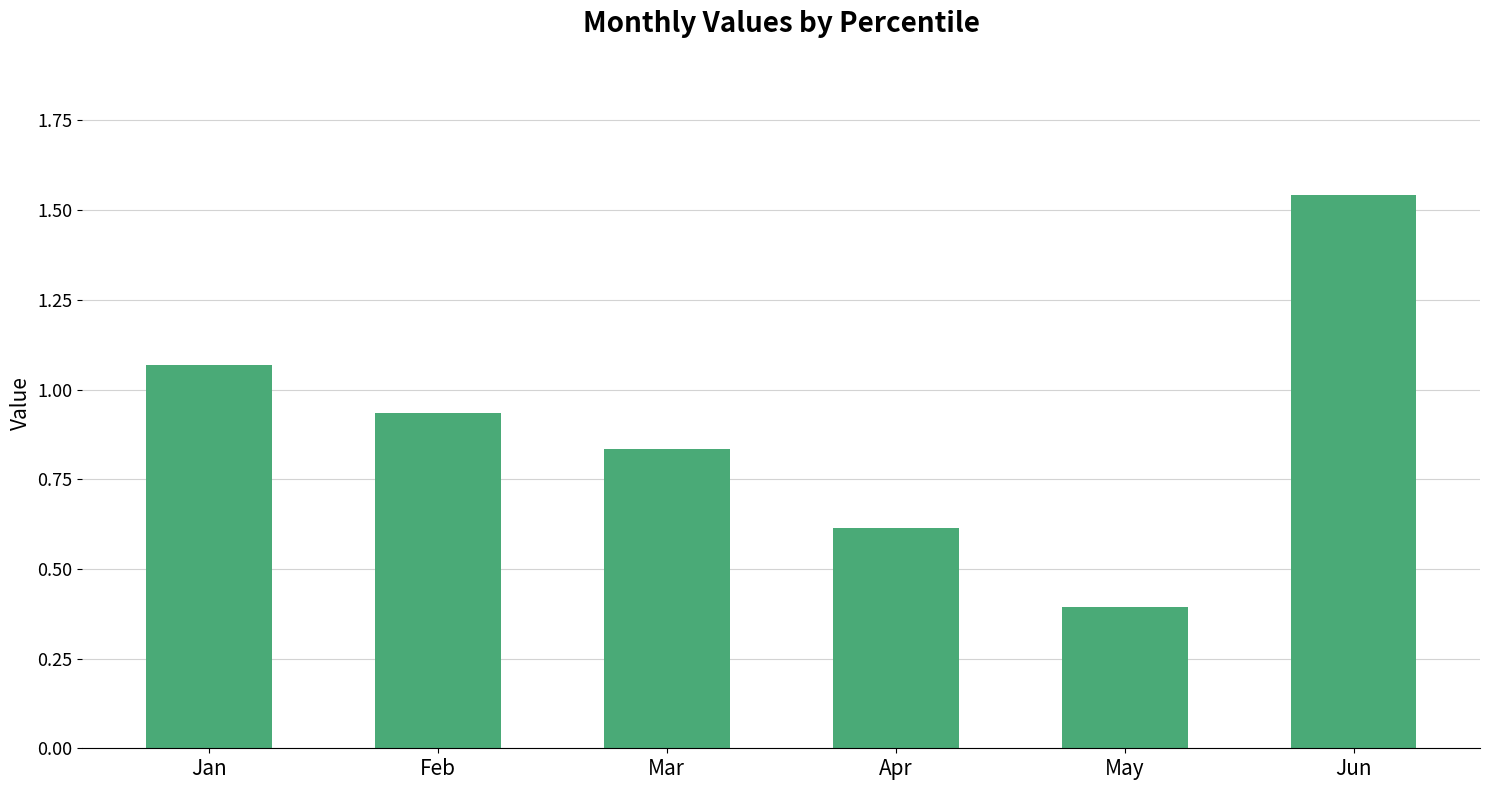

What is the change in value from Jan to May?

-0.7